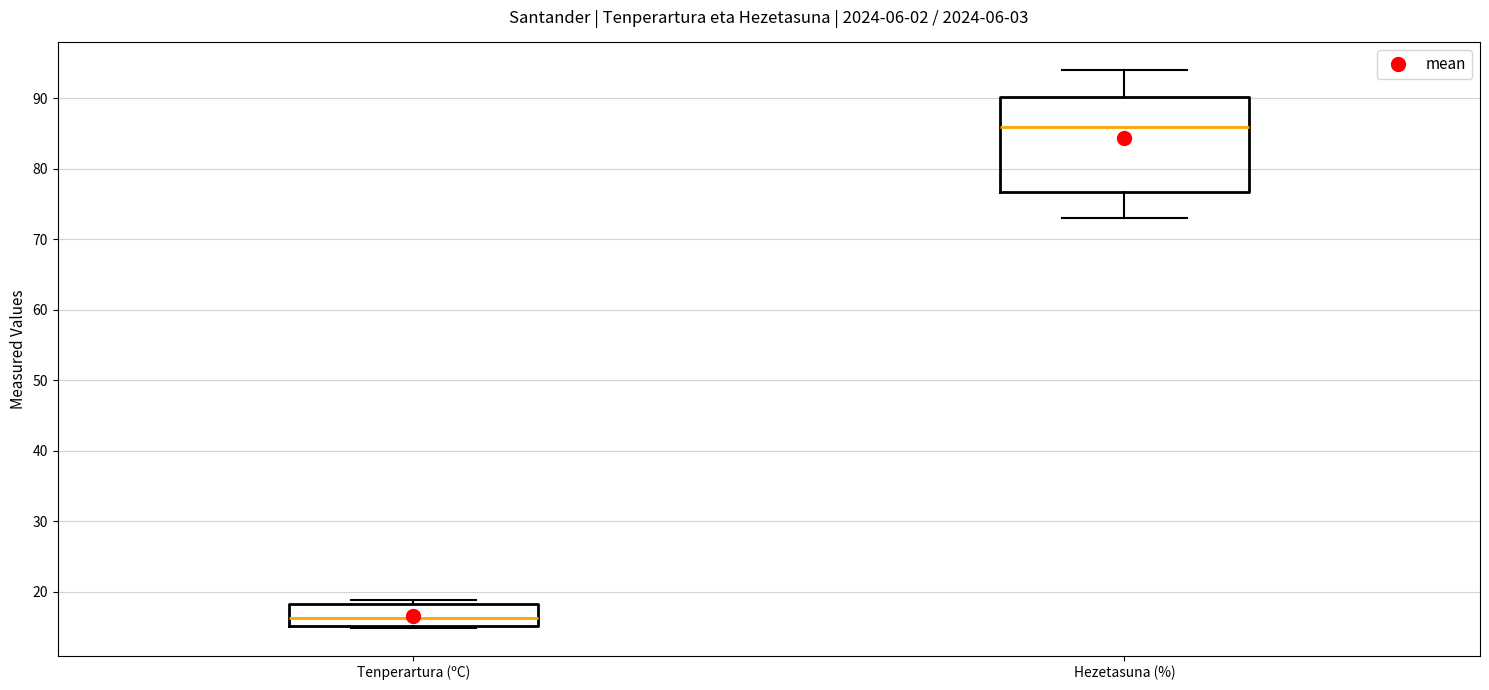

Where is the lower edge of the box for Tenperartura (ºC) on the y-axis? The values are not printed on the chart, so give them approximately, as read against the axis.

15